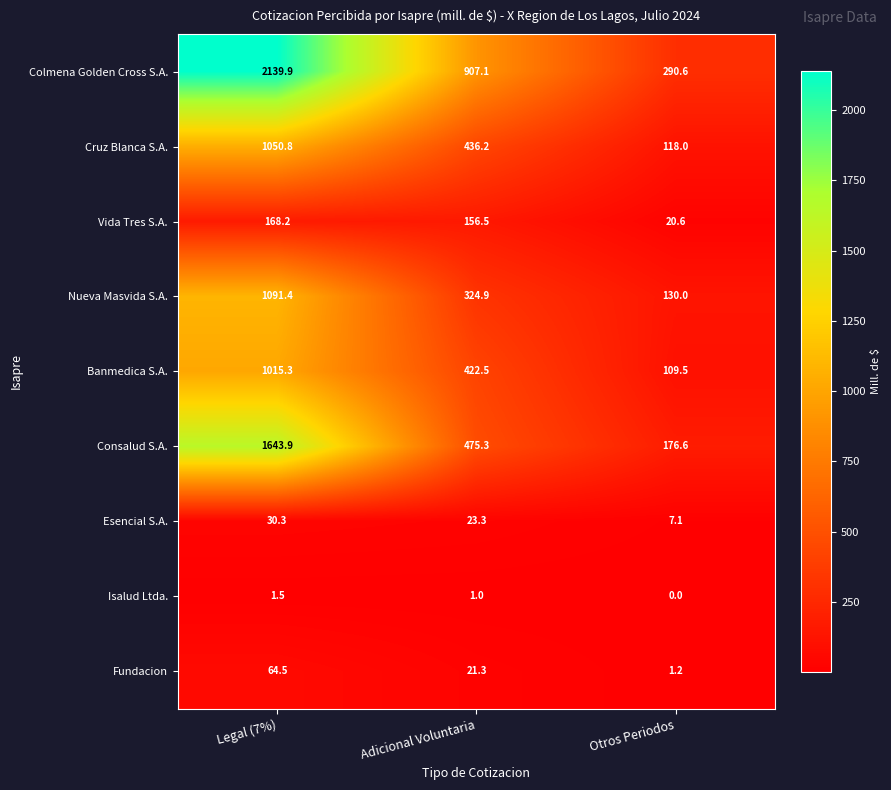

What is the total value across all series at Otros Periodos?

853.6